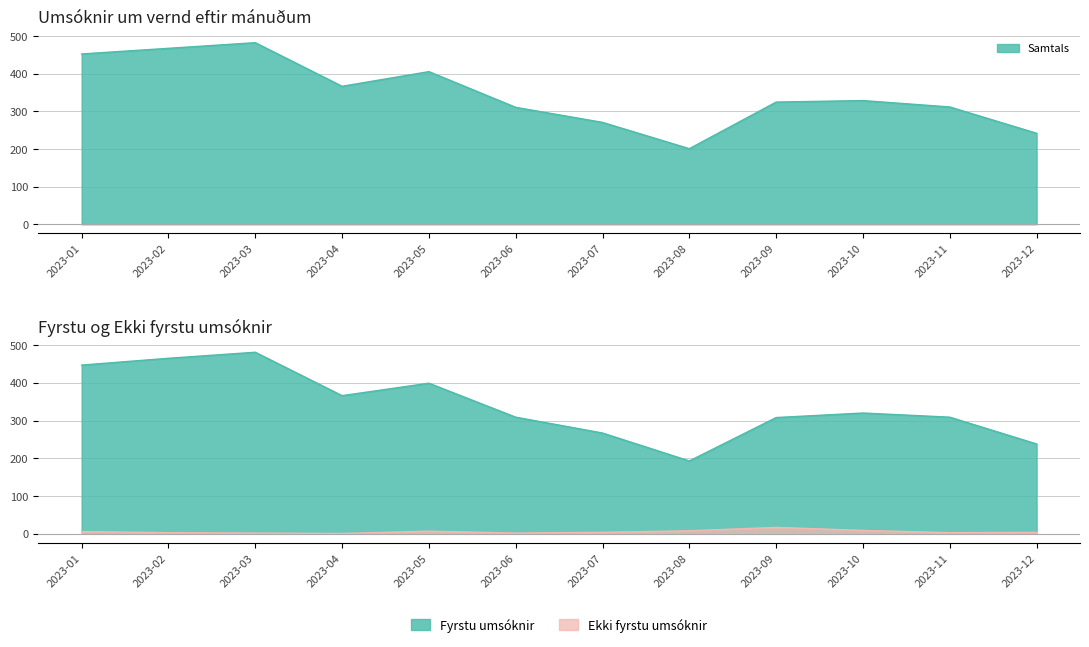

True or false: Samtals has more than 1 points higher than both neighbors.

True